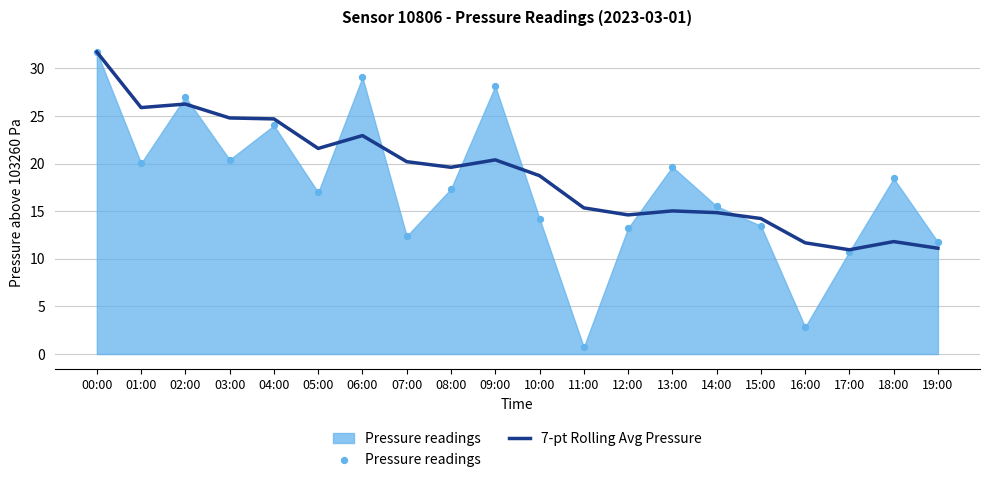

At which category is the sum across all series the highest?

00:00